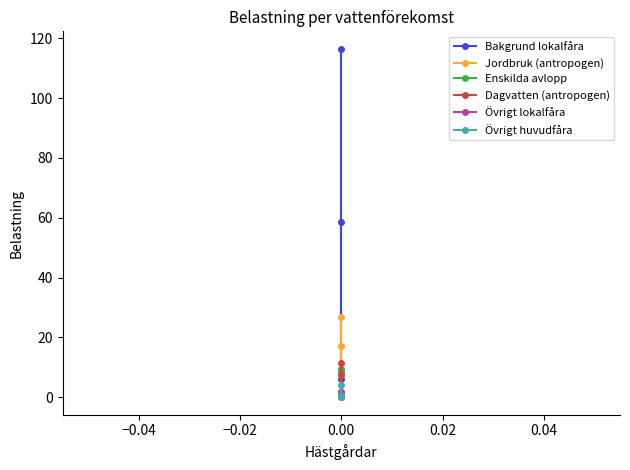

Which series has the largest total across all categories?

Bakgrund lokalfåra